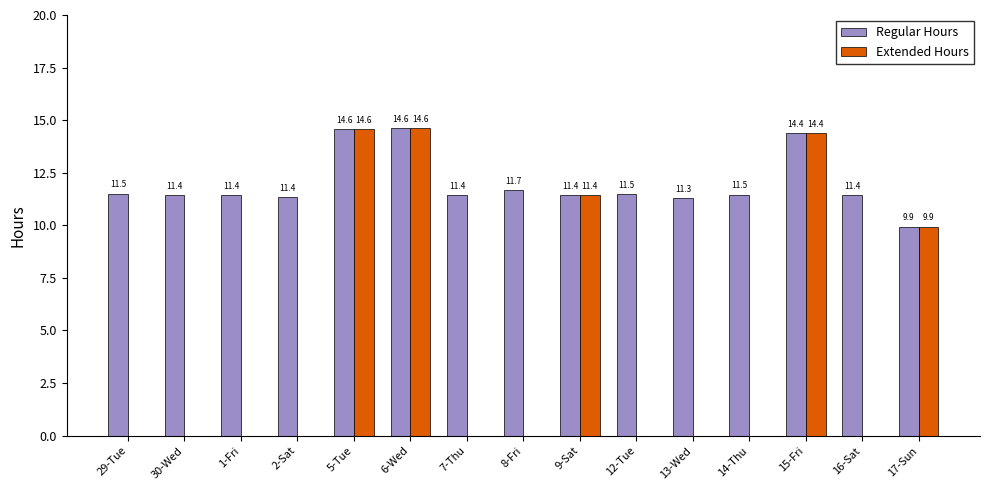

Is it true that Regular Hours equals 9.9 at 17-Sun?

True